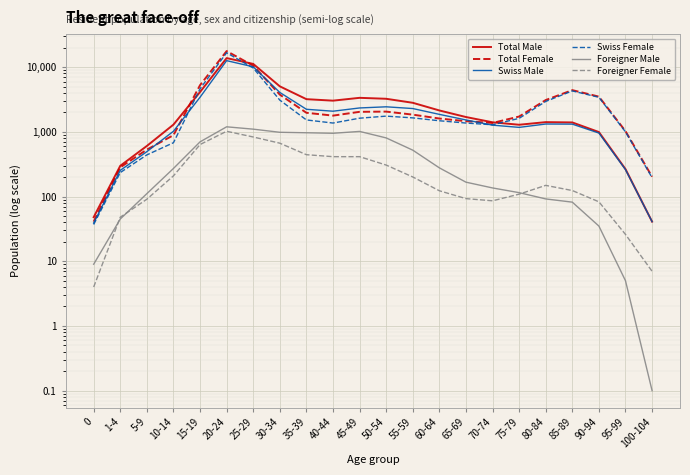

What is the sum of all Total Male values?

62830.0